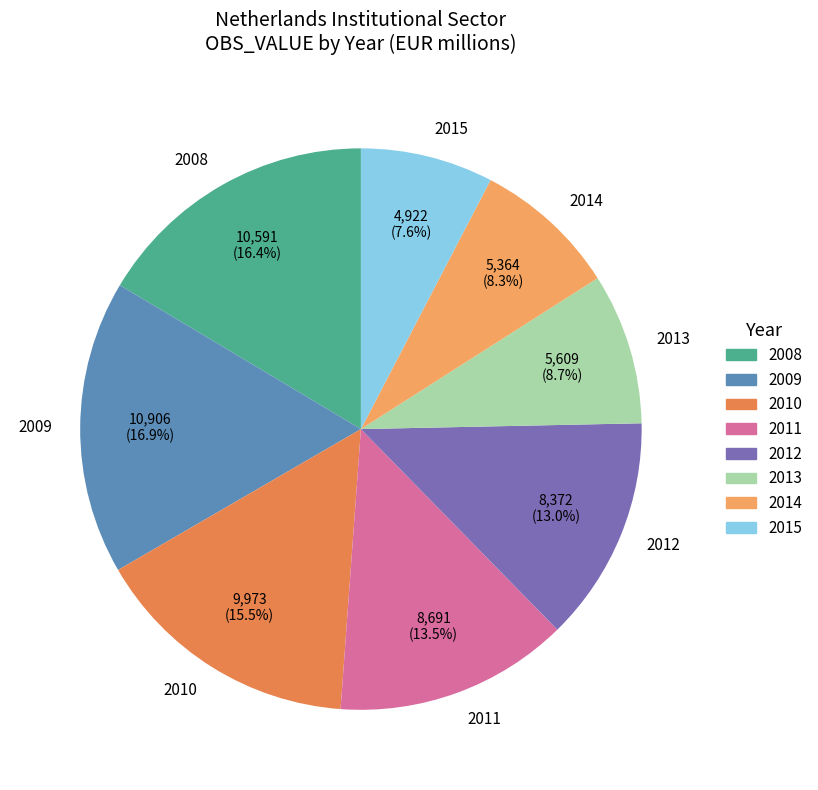

True or false: 2013 accounts for 9% of the total.

True